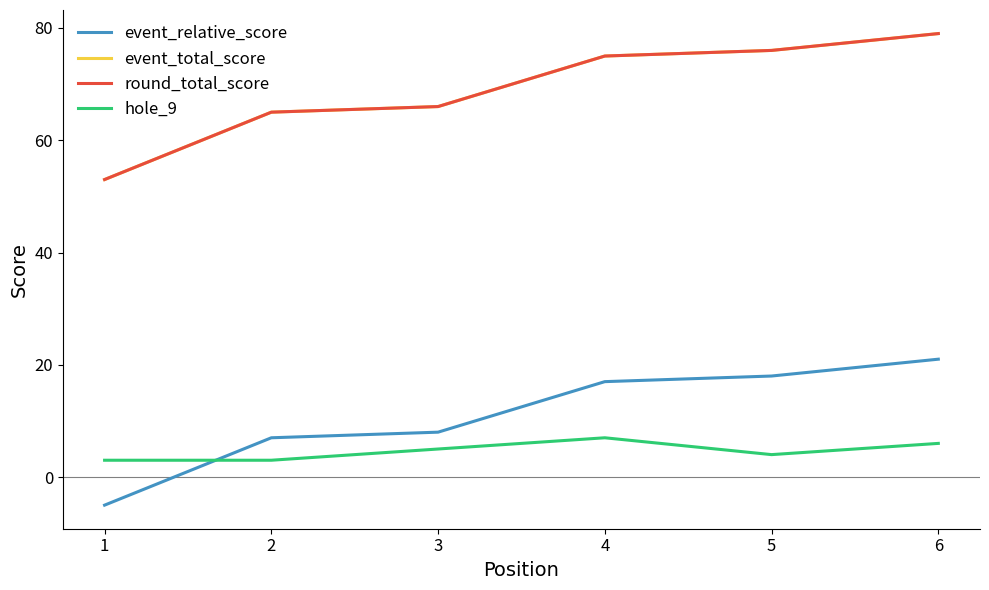

Does the chart have visible grid lines?

No